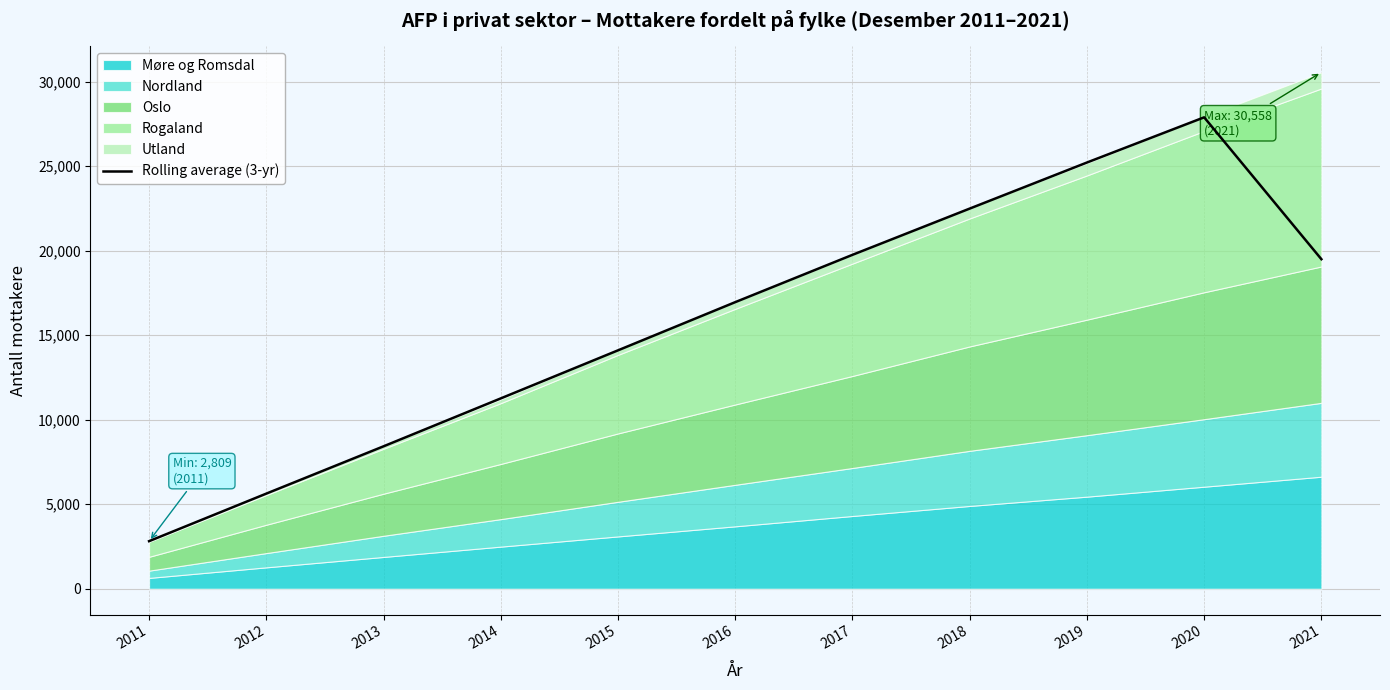

Does the chart display data point markers on the line(s)?

No